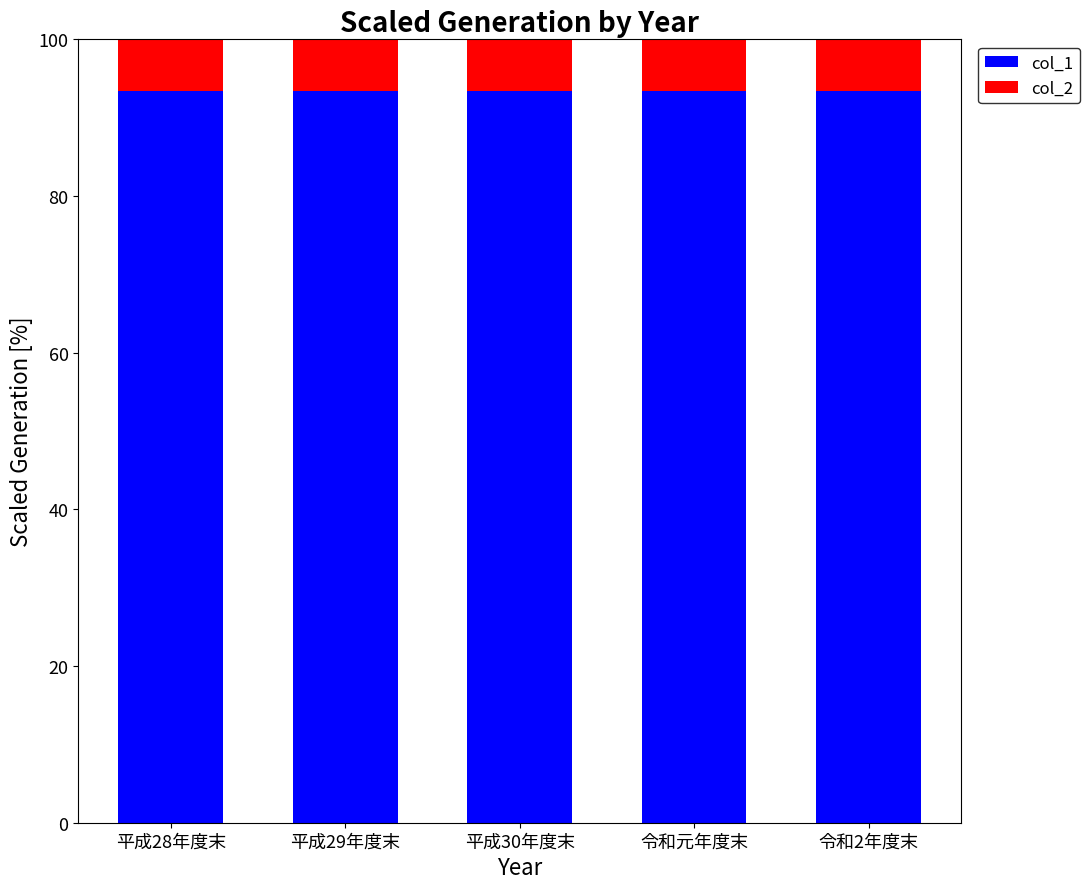

What is the total value across all series at 平成28年度末?

100.0